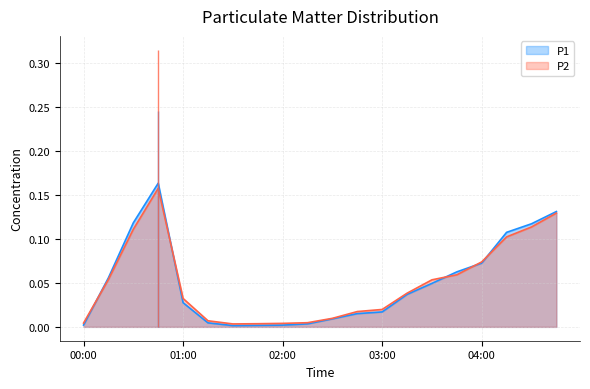

What is the label of the 1st point from the left?

00:00